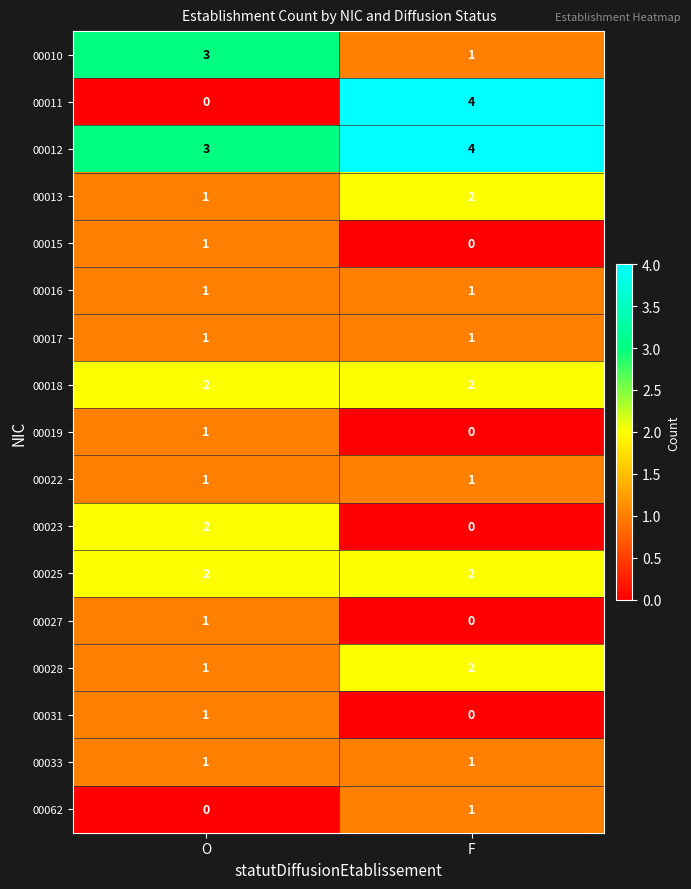

At which label is 00015 closest to 0?

F